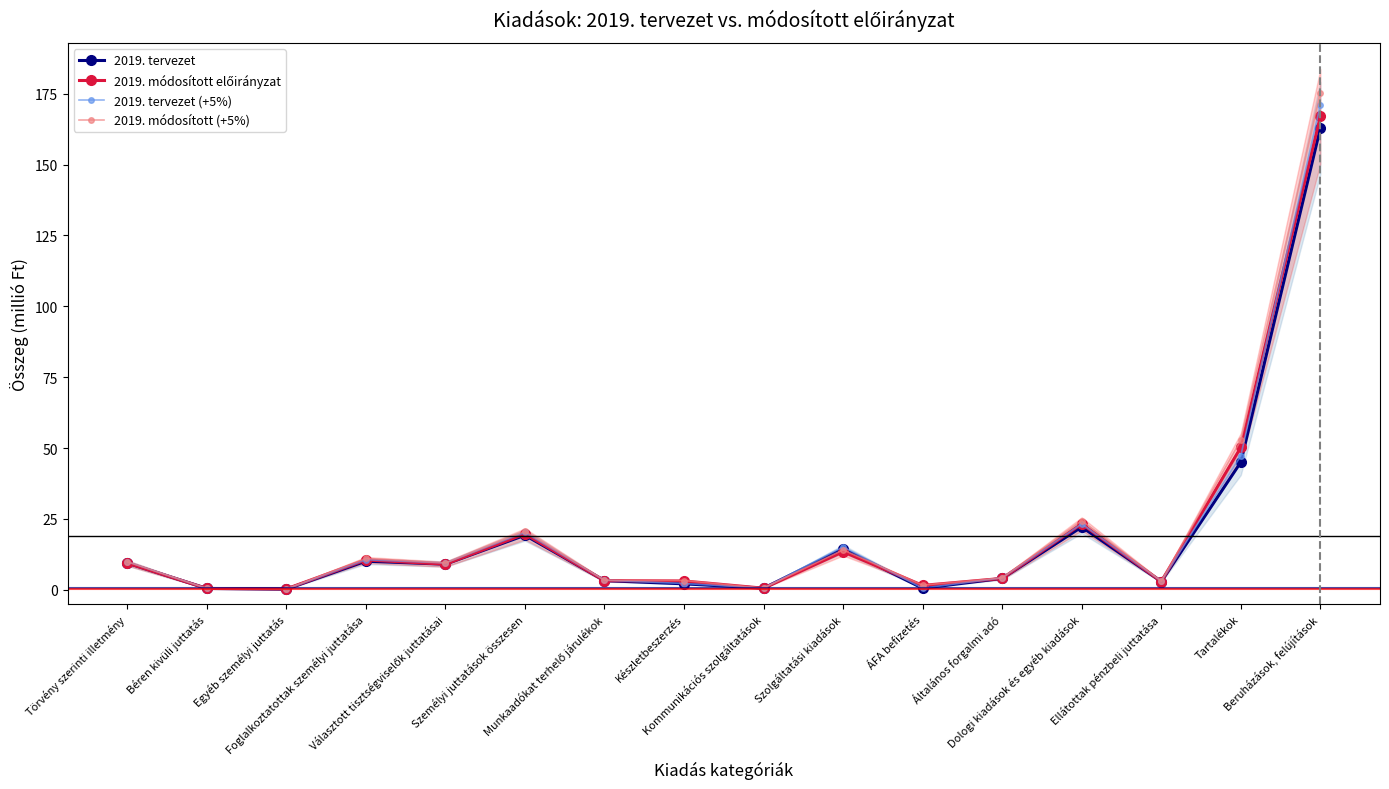

What is the average value of the 2019. módosított előirányzat series?

19.9